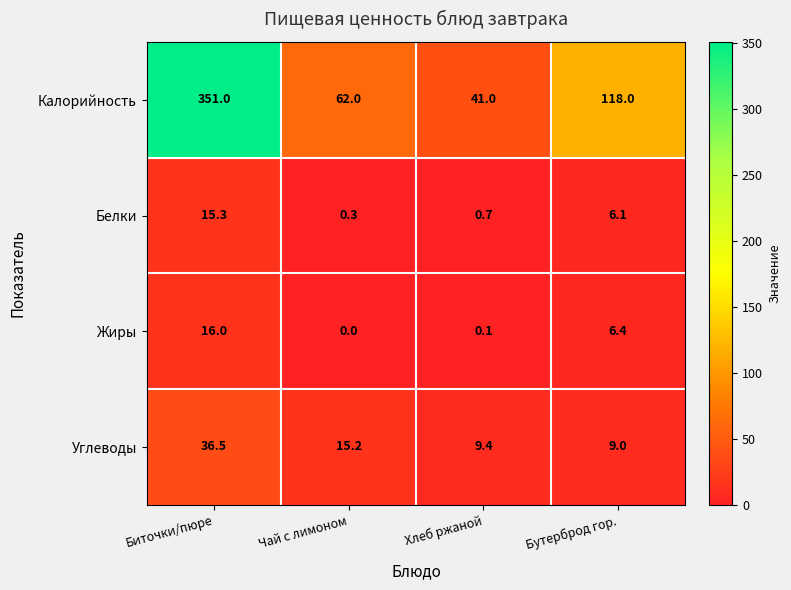

At how many categories does at least one series exceed 202?

1